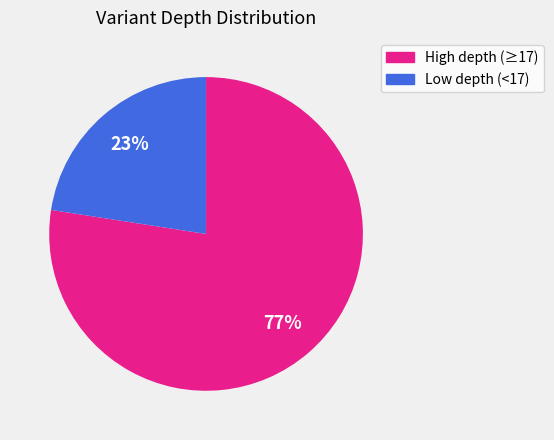

Is there a majority slice in this chart?

Yes